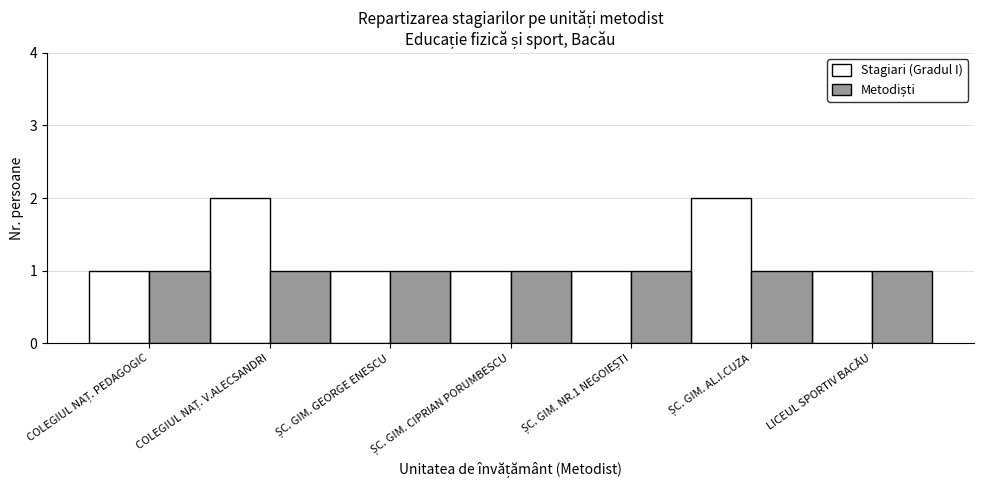

How many distinct data groups are displayed?

2